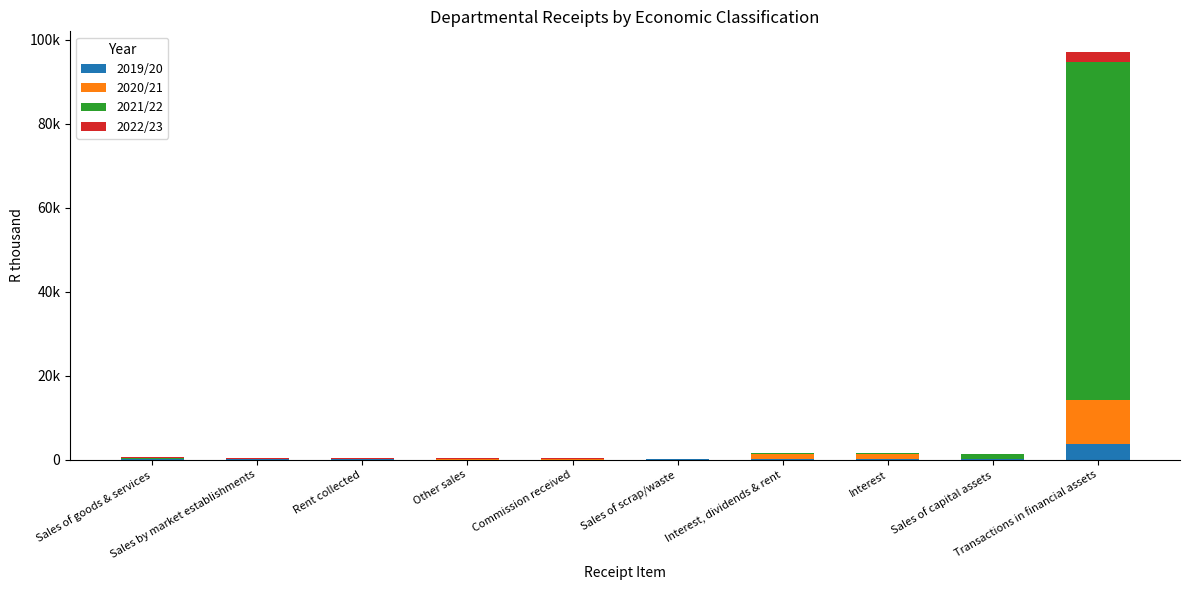

At which label does 2020/21 first exceed 102?

Sales of goods & services